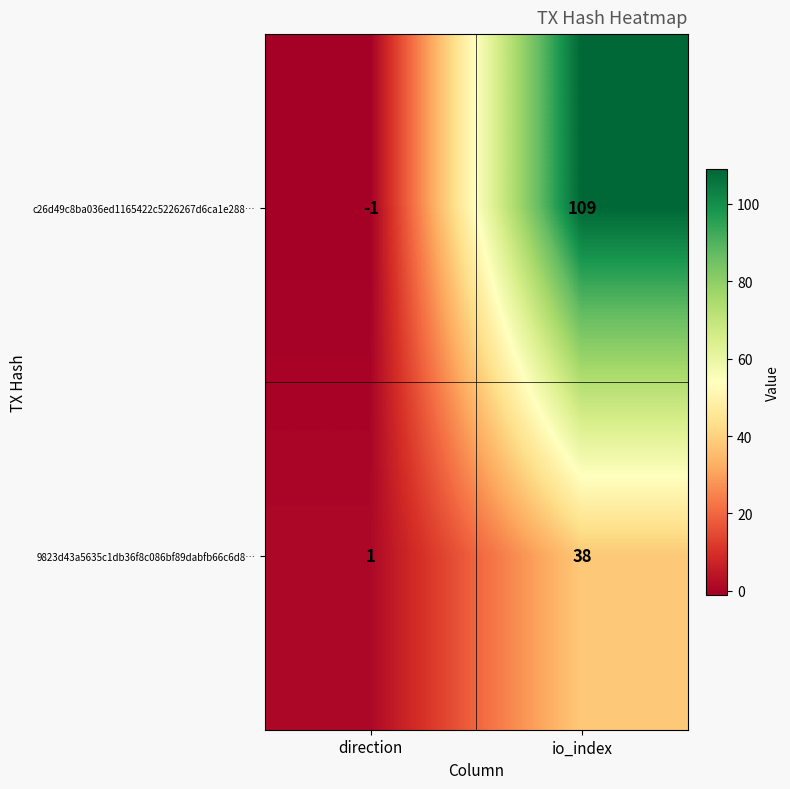

How many data points does each series have?

2